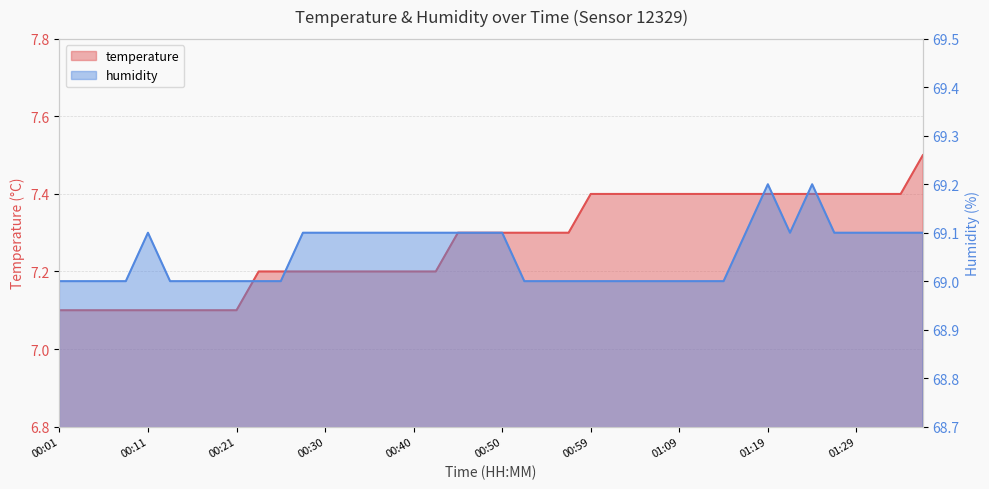

What is the spread (max minus min) of values at 00:01?

61.9